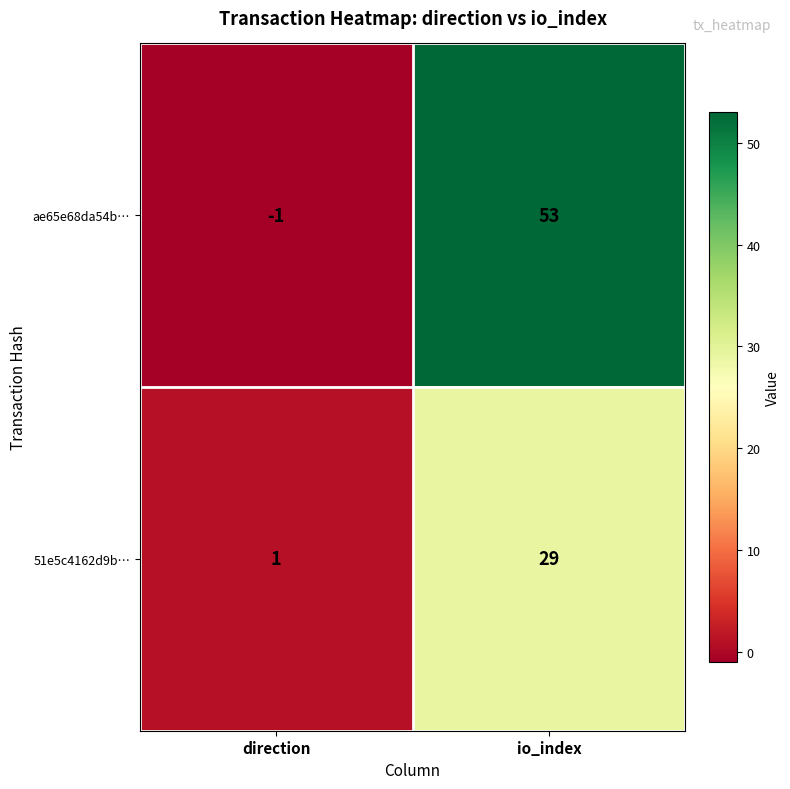

What is the difference between the highest and lowest values at direction?

2